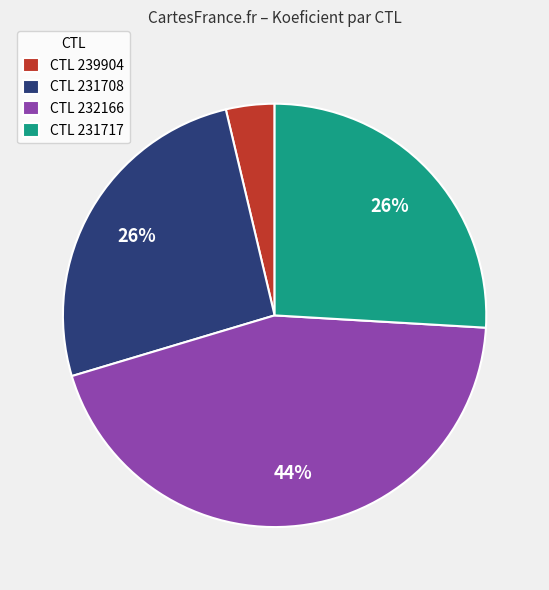

To the nearest percent, what percentage of the pie is CTL 239904?

4%